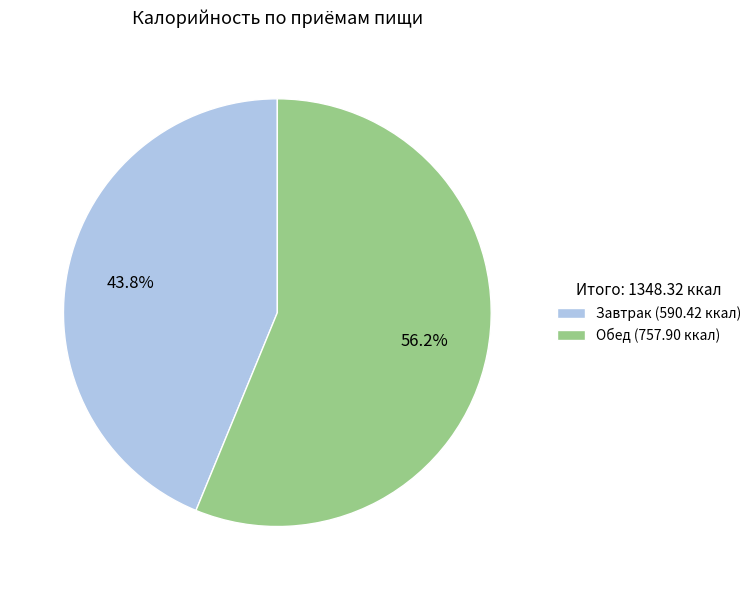

What portion of the pie excludes Завтрак?

56.2%